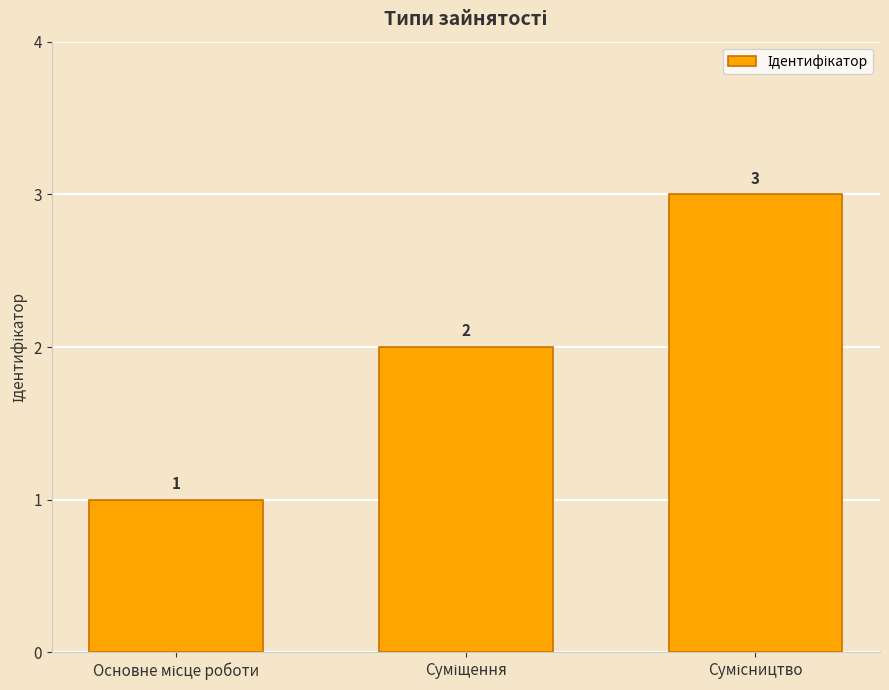

Count the values in the range 1 to 3.

3